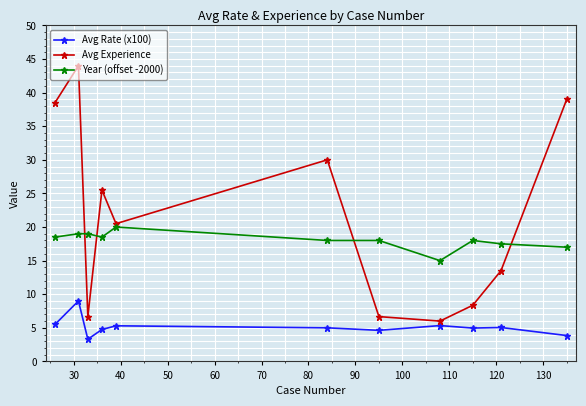

List the series in order of their peak value, highest first.

Avg Experience, Year (offset -2000), Avg Rate (x100)